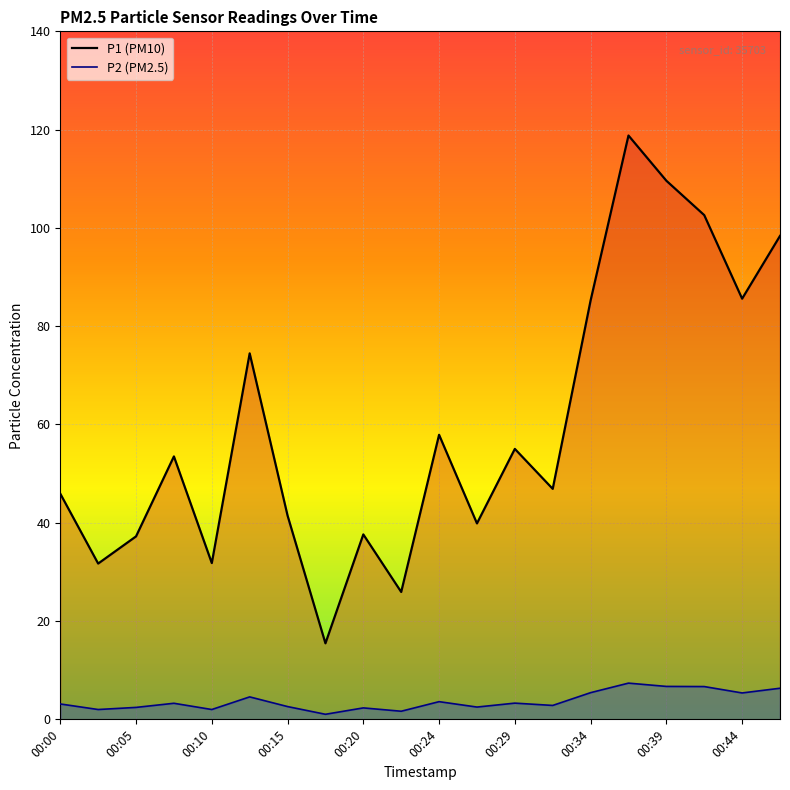

Reading left to right, transcribe all the data shown in this chart.

P1: 45.9	31.7	37.2	53.5	31.8	74.5	41.5	15.5	37.6	25.9	57.9	39.9	55.0	46.9	85.2	118.8	109.6	102.6	85.6	98.4
P2: 3.1	2.0	2.4	3.3	2.0	4.6	2.6	1.0	2.3	1.6	3.6	2.5	3.3	2.8	5.4	7.4	6.7	6.7	5.4	6.3